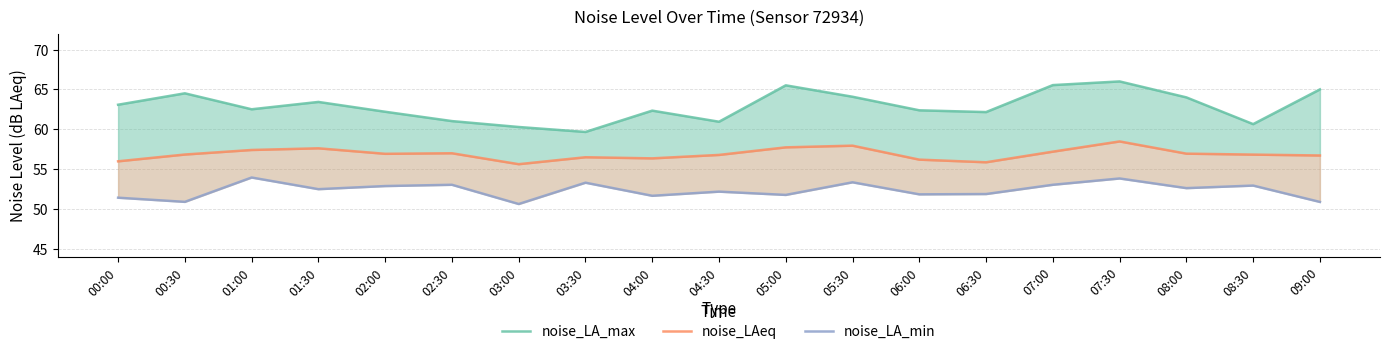

Reading left to right, extract all data points from this chart.

noise_LA_max: 00:00=63.1	00:30=64.5	01:00=62.5	01:30=63.4	02:00=62.2	02:30=61.0	03:00=60.3	03:30=59.7	04:00=62.4	04:30=61.0	05:00=65.5	05:30=64.1	06:00=62.4	06:30=62.2	07:00=65.5	07:30=66.0	08:00=64.0	08:30=60.7	09:00=65.0
noise_LAeq: 00:00=56.0	00:30=56.9	01:00=57.4	01:30=57.6	02:00=56.9	02:30=57.0	03:00=55.6	03:30=56.5	04:00=56.4	04:30=56.8	05:00=57.8	05:30=58.0	06:00=56.2	06:30=55.9	07:00=57.2	07:30=58.5	08:00=57.0	08:30=56.8	09:00=56.7
noise_LA_min: 00:00=51.4	00:30=50.9	01:00=54.0	01:30=52.5	02:00=52.9	02:30=53.1	03:00=50.6	03:30=53.3	04:00=51.7	04:30=52.2	05:00=51.8	05:30=53.4	06:00=51.9	06:30=51.9	07:00=53.1	07:30=53.9	08:00=52.6	08:30=53.0	09:00=50.9